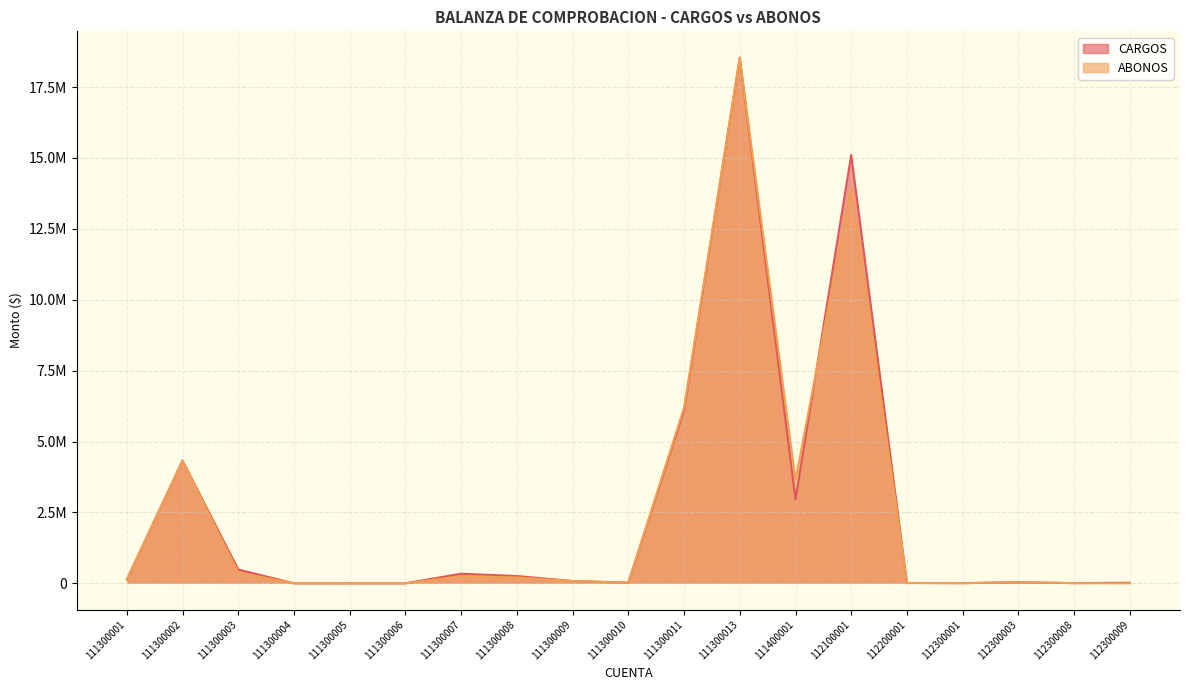

Reading left to right, extract all data points from this chart.

CARGOS: 111300001=131440.0	111300002=4329276.6	111300003=486917.8	111300004=0.0	111300005=0.0	111300006=0.0	111300007=340246.5	111300008=258325.0	111300009=82440.0	111300010=25564.5	111300011=6101586.2	111300013=18538930.2	111400001=2969956.1	112100001=15103804.6	112200001=12084.1	112300001=7196.2	112300003=39810.0	112300008=7615.5	112300009=23050.0
ABONOS: 111300001=131440.0	111300002=4319956.1	111300003=378430.7	111300004=0.0	111300005=0.0	111300006=0.0	111300007=251307.9	111300008=208435.6	111300009=80440.0	111300010=22103.0	111300011=6200472.7	111300013=18530967.3	111400001=3650367.3	112100001=13973825.9	112200001=16034.9	112300001=7052.2	112300003=39810.0	112300008=7751.5	112300009=0.0